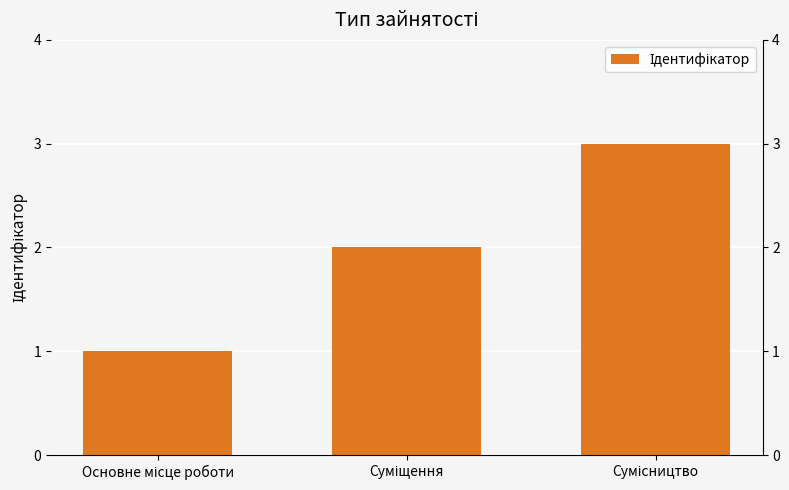

Between Суміщення and Основне місце роботи, which is larger?

Суміщення